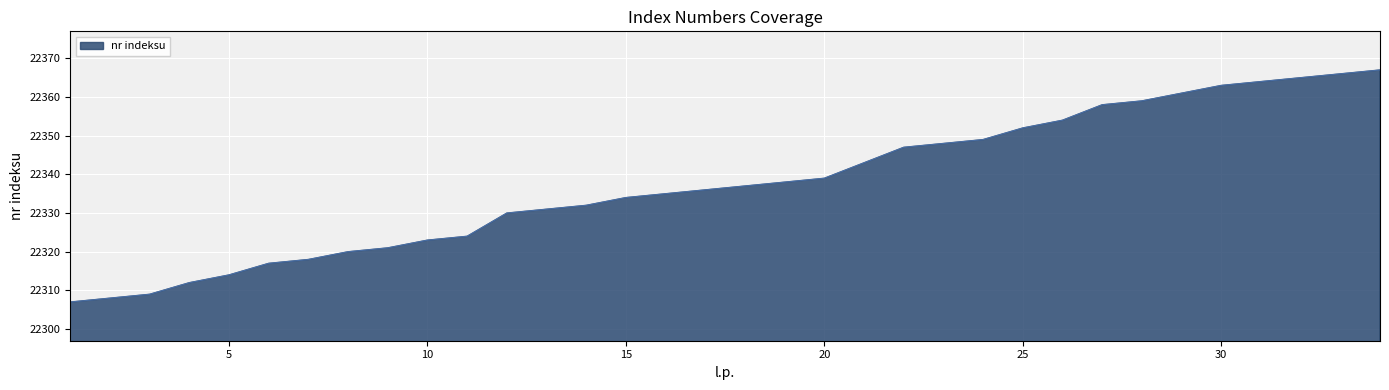

What is the greatest value displayed?

22367